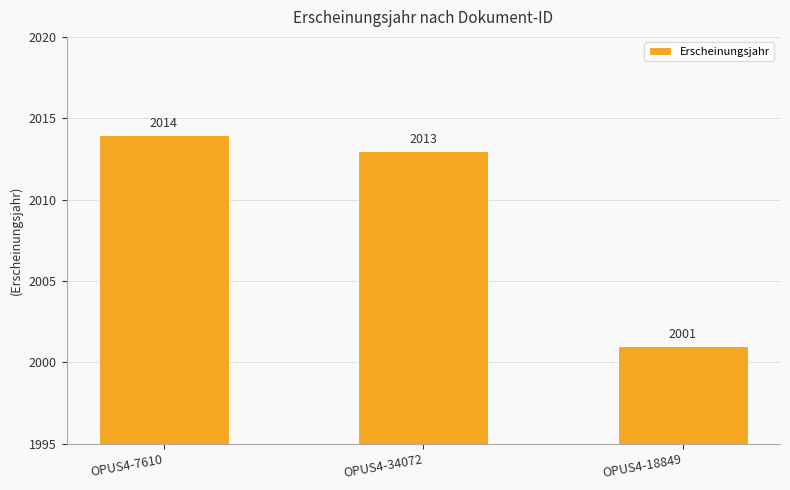

The value at OPUS4-7610 is 2014. True or false?

True